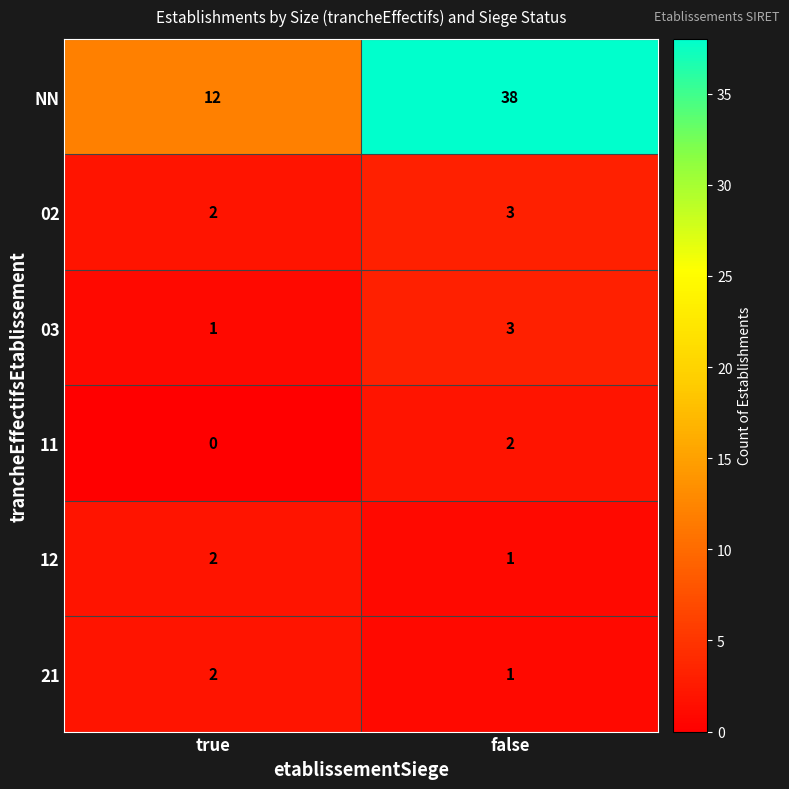

Reading left to right, what are all the values shown in this chart?

NN: 12	38
02: 2	3
03: 1	3
11: 0	2
12: 2	1
21: 2	1